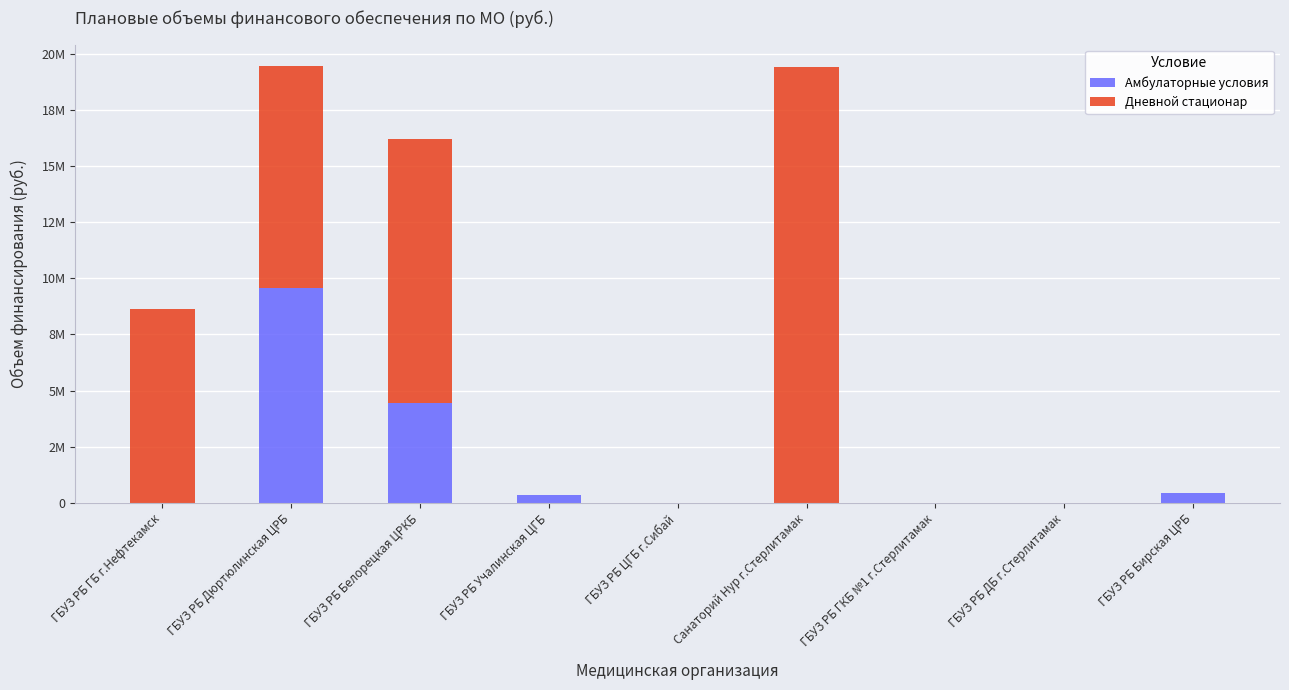

Are the bars horizontal?

No